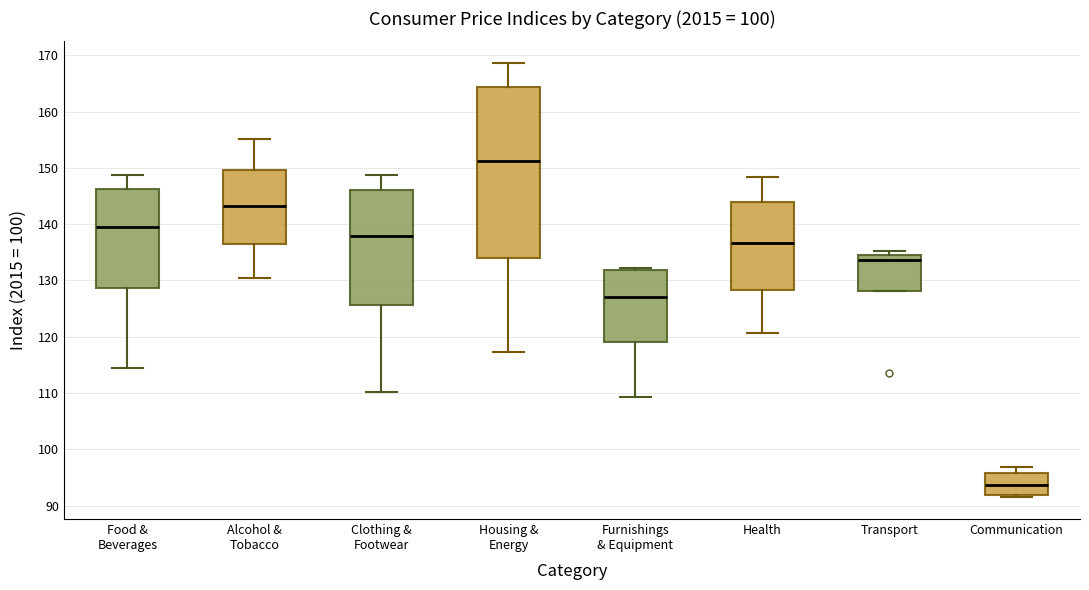

Comparing the boxes themselves (not the whiskers), which one is the tallest?

Housing & Energy